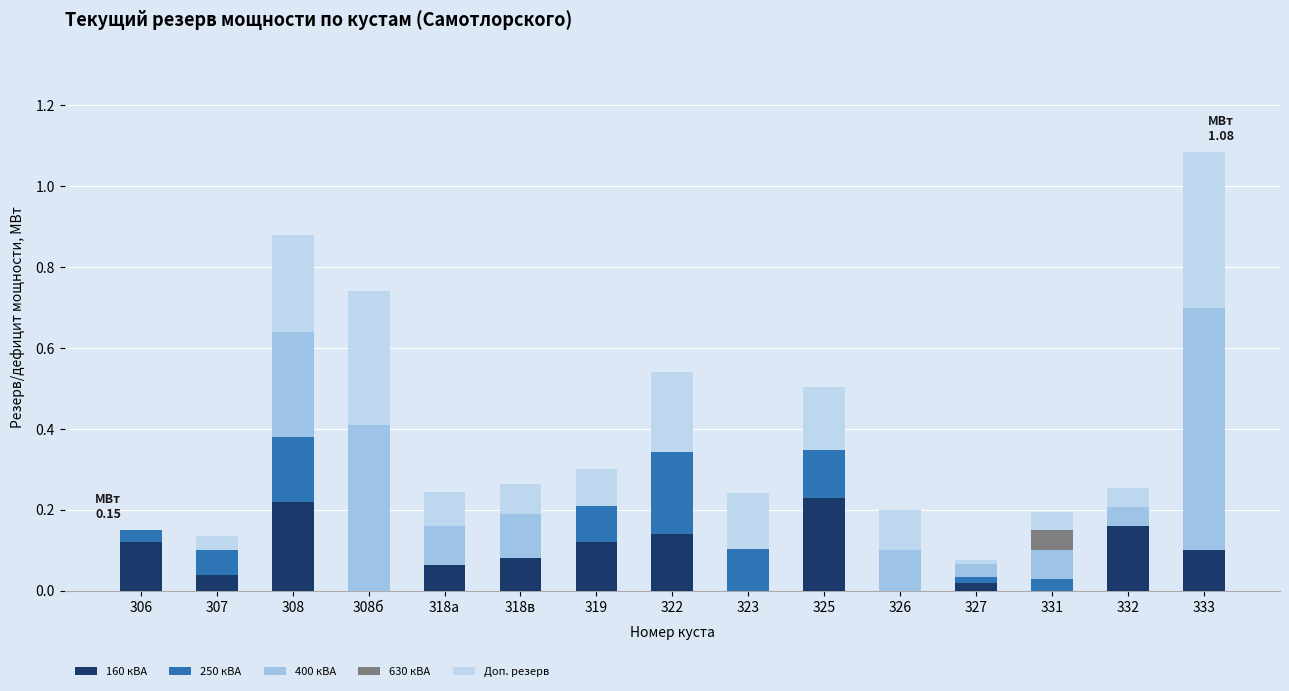

What is the label of the 5th bar from the right?

326